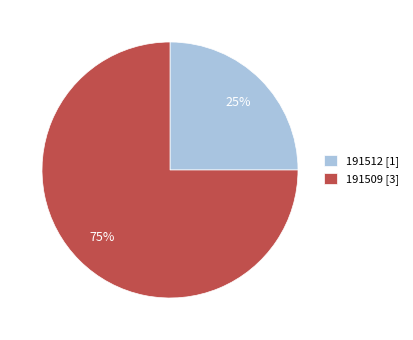

Between 191512 [1] and 191509 [3], which is larger?

191509 [3]